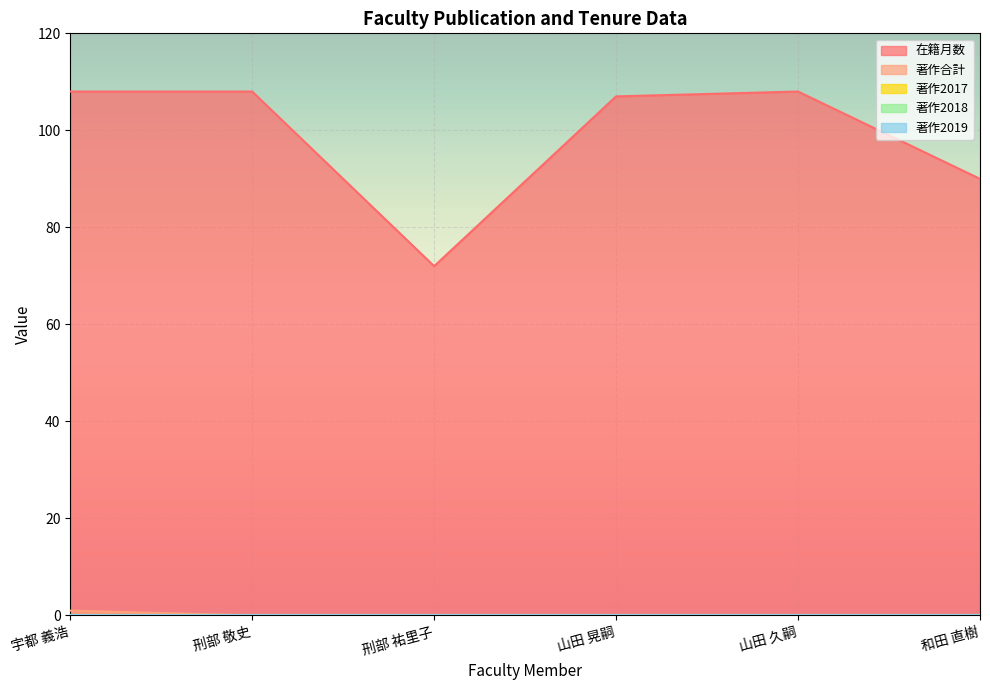

Reading left to right, what are all the values shown in this chart?

在籍月数: 宇都 義浩=108	刑部 敬史=108	刑部 祐里子=72	山田 晃嗣=107	山田 久嗣=108	和田 直樹=90
著作合計: 宇都 義浩=1	刑部 敬史=0	刑部 祐里子=0	山田 晃嗣=0	山田 久嗣=0	和田 直樹=0
著作2017: 宇都 義浩=0	刑部 敬史=0	刑部 祐里子=0	山田 晃嗣=0	山田 久嗣=0	和田 直樹=0
著作2018: 宇都 義浩=0	刑部 敬史=0	刑部 祐里子=0	山田 晃嗣=0	山田 久嗣=0	和田 直樹=0
著作2019: 宇都 義浩=0	刑部 敬史=0	刑部 祐里子=0	山田 晃嗣=0	山田 久嗣=0	和田 直樹=0